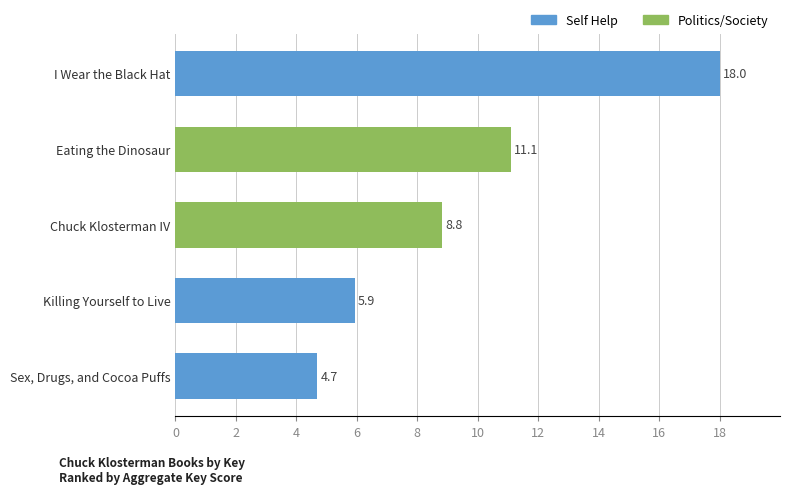

The chart shows a value of 5.9 at Killing Yourself to Live. True or false?

True